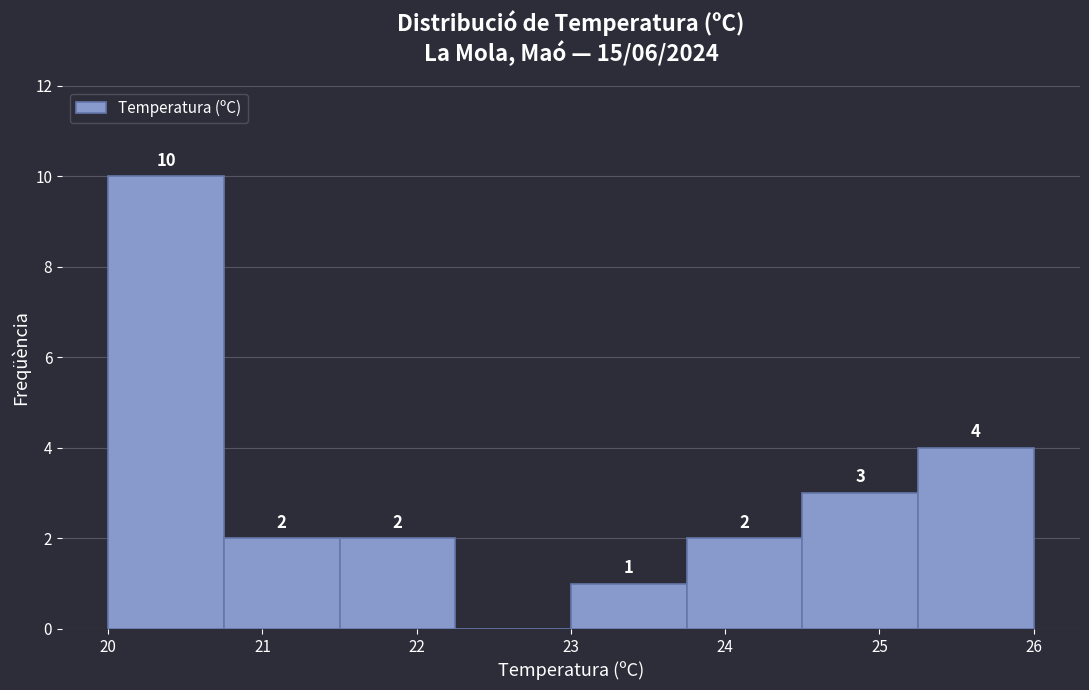

Which range on the x-axis has the tallest bar?

20.00 to 20.75